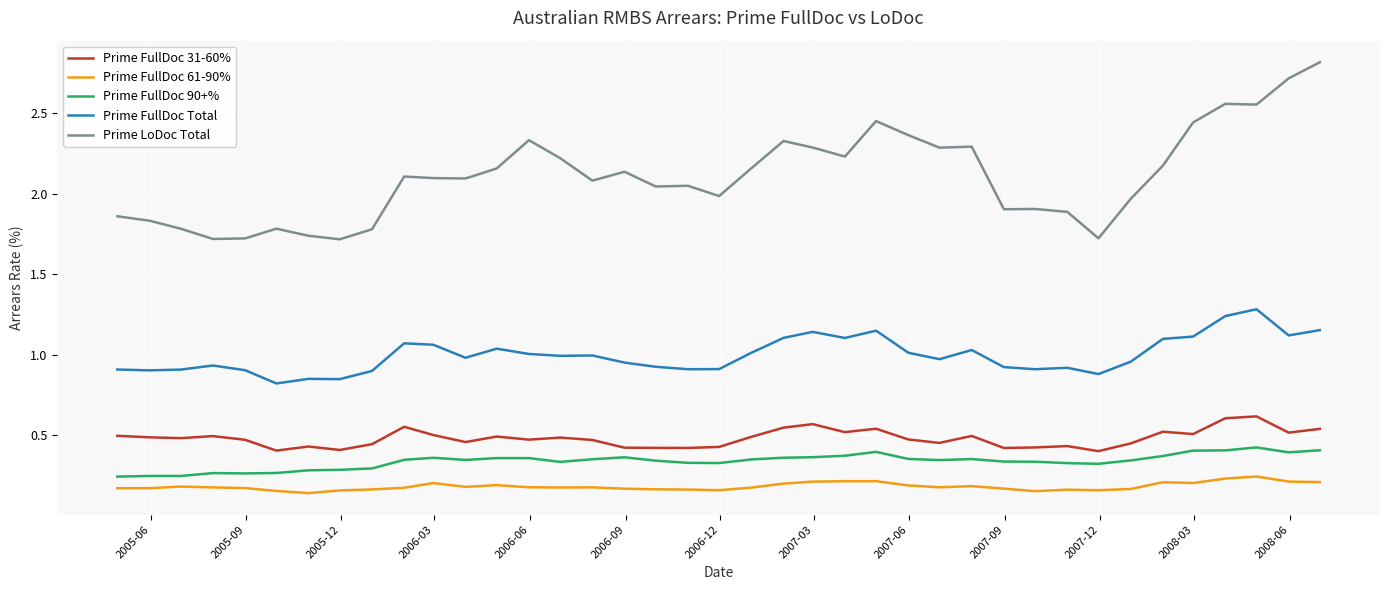

Which series has the widest spread of values?

Prime LoDoc Total